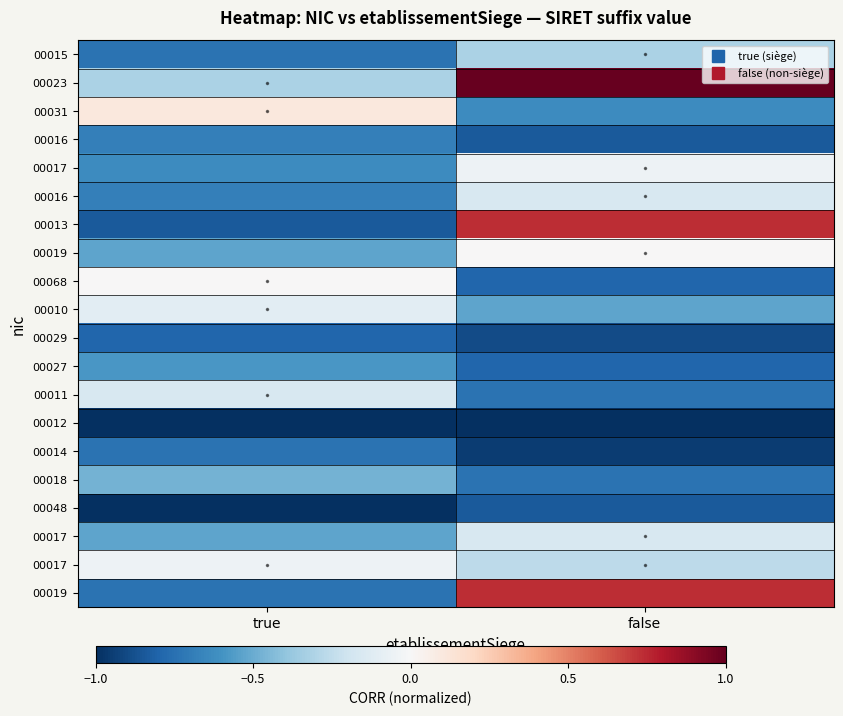

What is the spread (max minus min) of values at false?

2.0